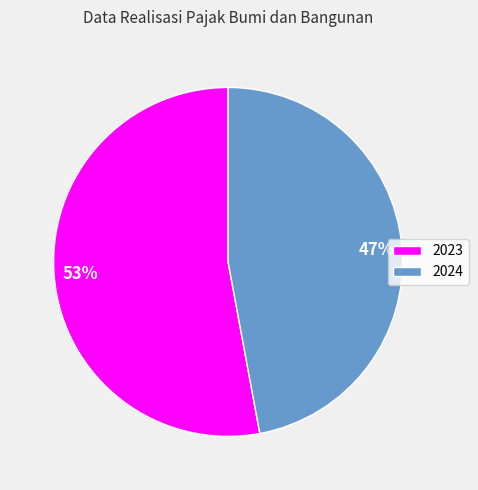

To the nearest percent, what is the difference between the 2024 and 2023 slice percentages?

6%